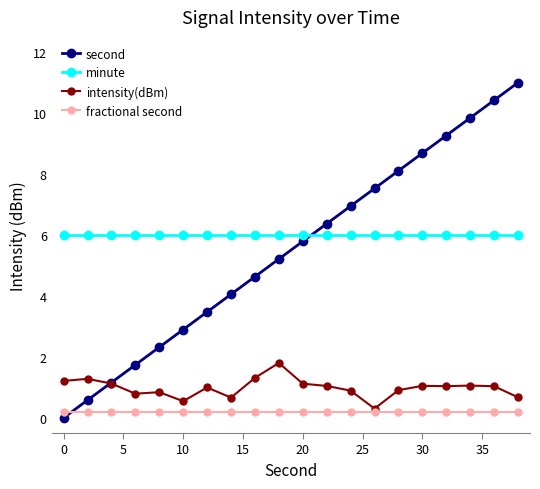

Count the number of categories in the chart.

20